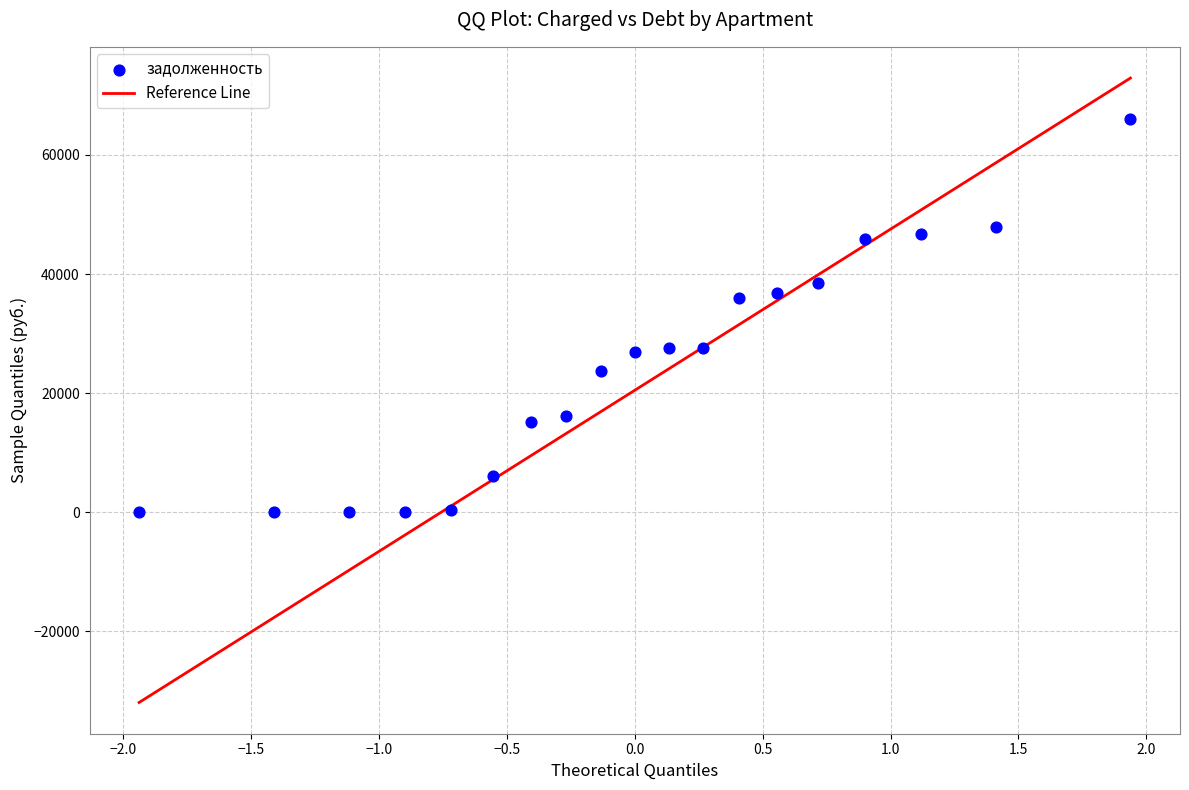

What is the range of Y values (max minus min)?

66117.7